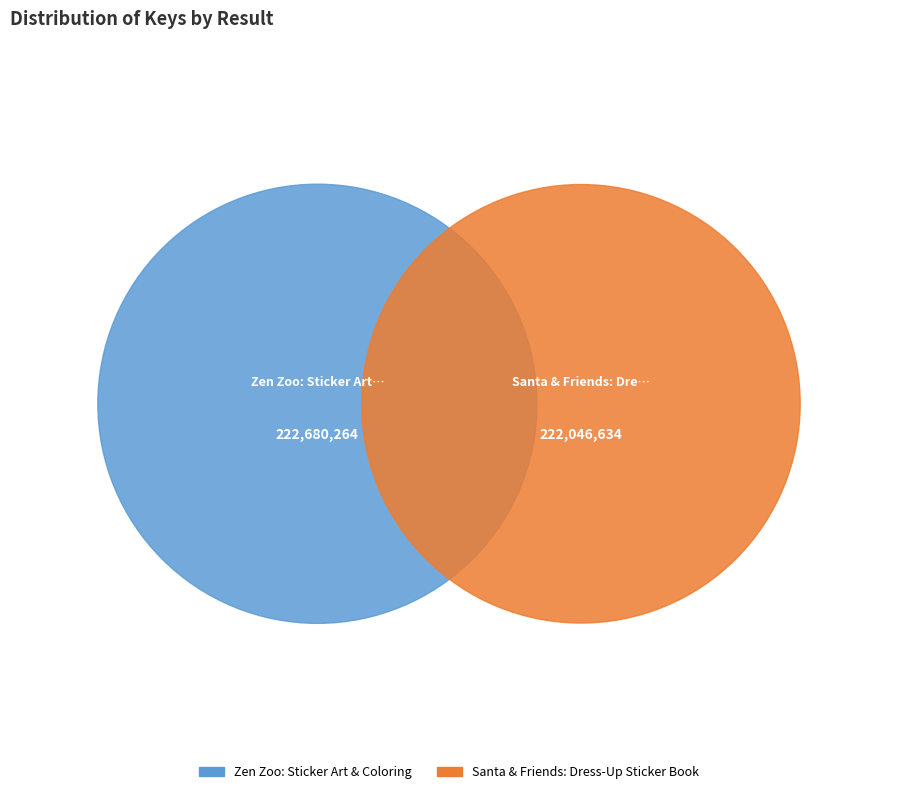

To the nearest percent, what percentage of the pie is 2?

50%